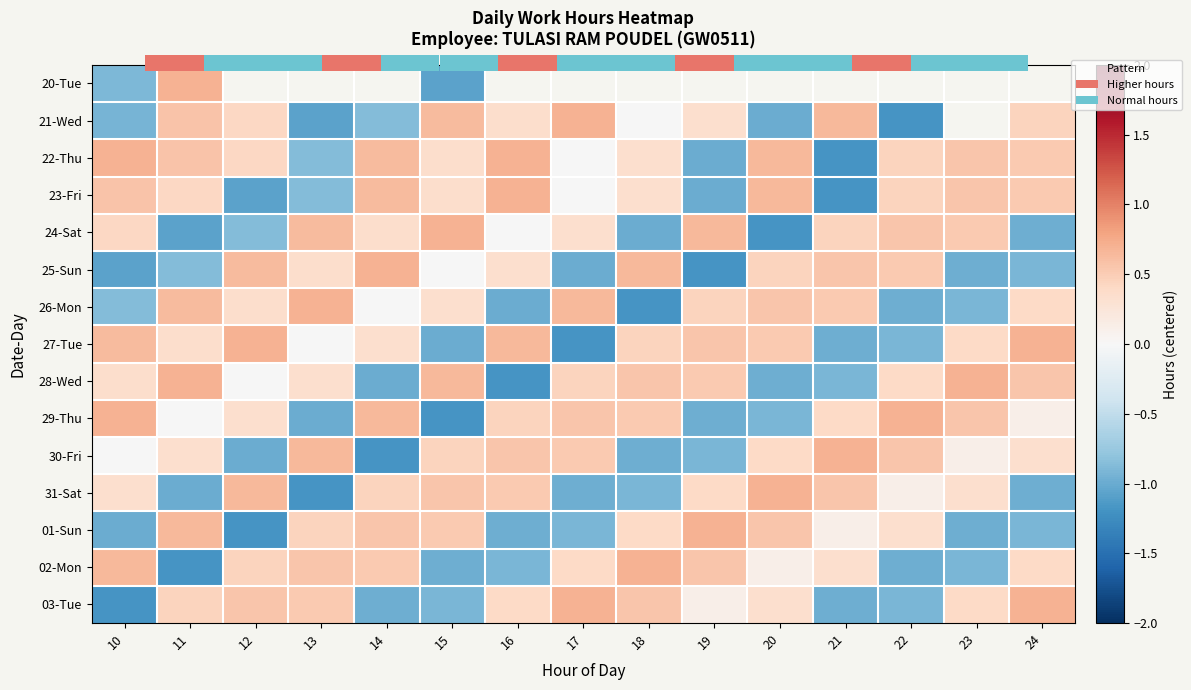

Which series changed the most between 21 and 23?

22-Thu